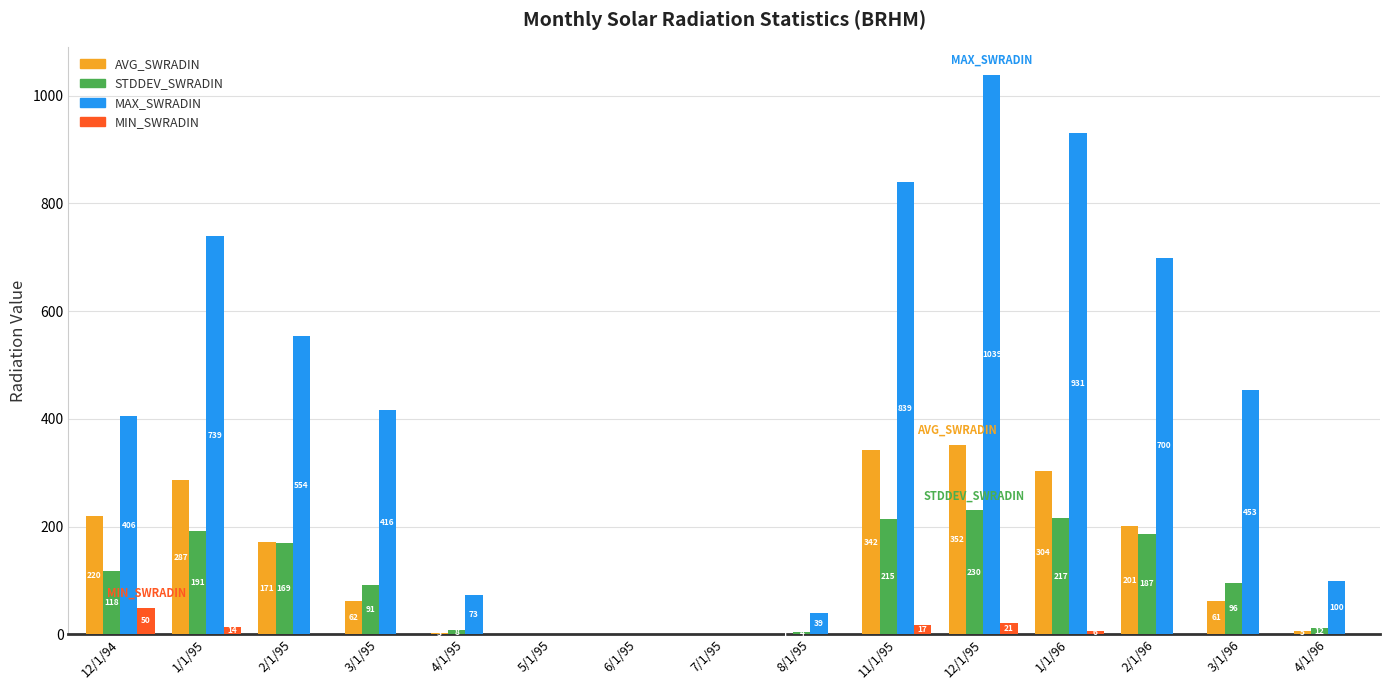

The MAX_SWRADIN series shows 1110.7 at 2/1/96. True or false?

False